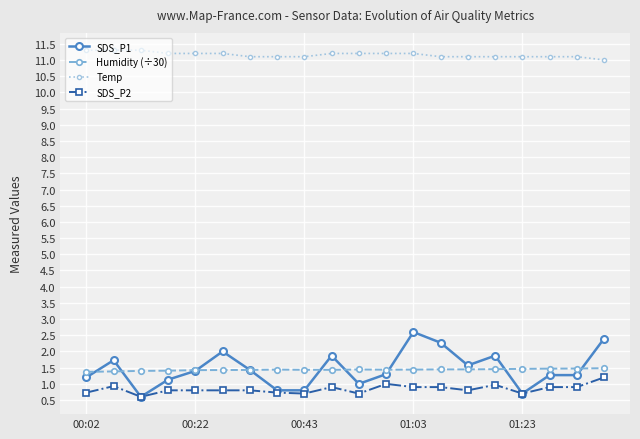

Which series ends up on top after the final intersection of Humidity (÷30) and SDS_P1?

SDS_P1